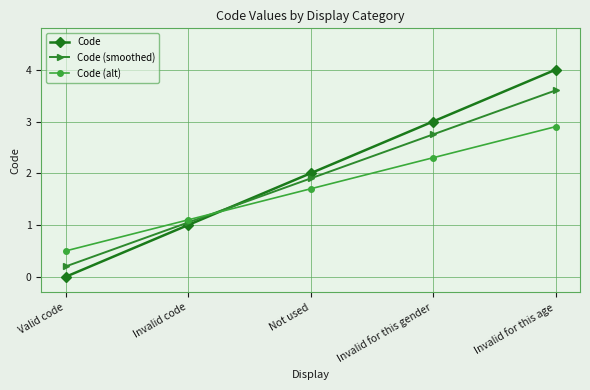

What is the difference between the Code (alt) values at Invalid for this gender and Invalid for this age?

0.6